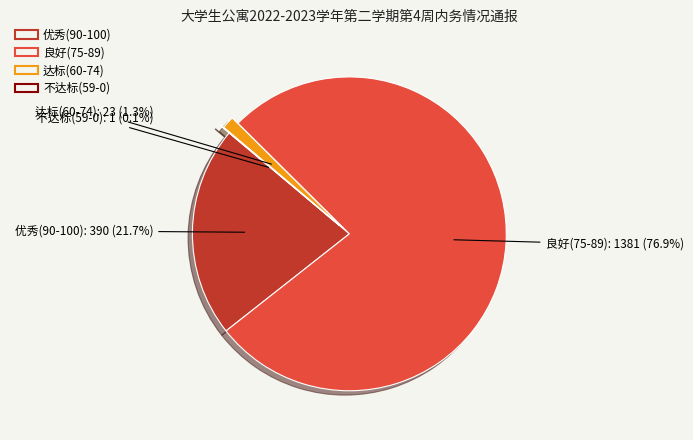

Is there any slice that represents more than half of the pie?

Yes